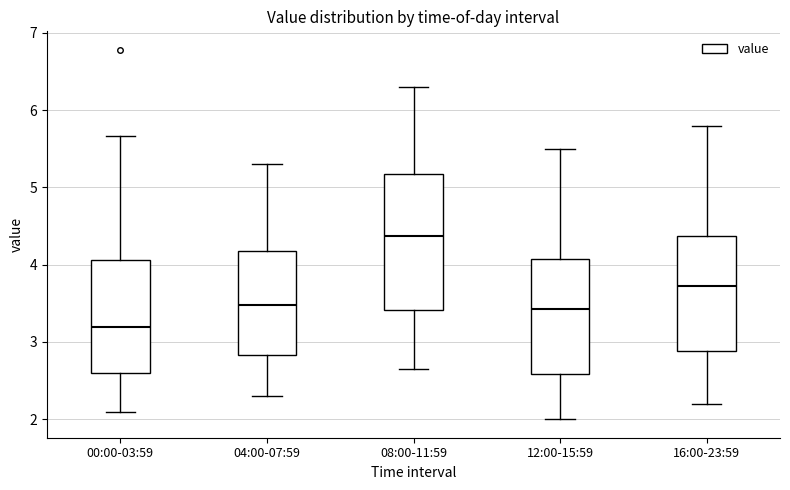

Reading left to right, read every box against the y-axis: the position of its median line, the range the box covers, and the ends of its whiskers. The values are not printed on the chart, so give them approximately, as read against the axis.

00:00-03:59: median 3.2, box 2.6 to 4.1, whiskers 2.1 to 5.7
04:00-07:59: median 3.5, box 2.8 to 4.2, whiskers 2.3 to 5.3
08:00-11:59: median 4.4, box 3.4 to 5.2, whiskers 2.7 to 6.3
12:00-15:59: median 3.4, box 2.6 to 4.1, whiskers 2.0 to 5.5
16:00-23:59: median 3.7, box 2.9 to 4.4, whiskers 2.2 to 5.8